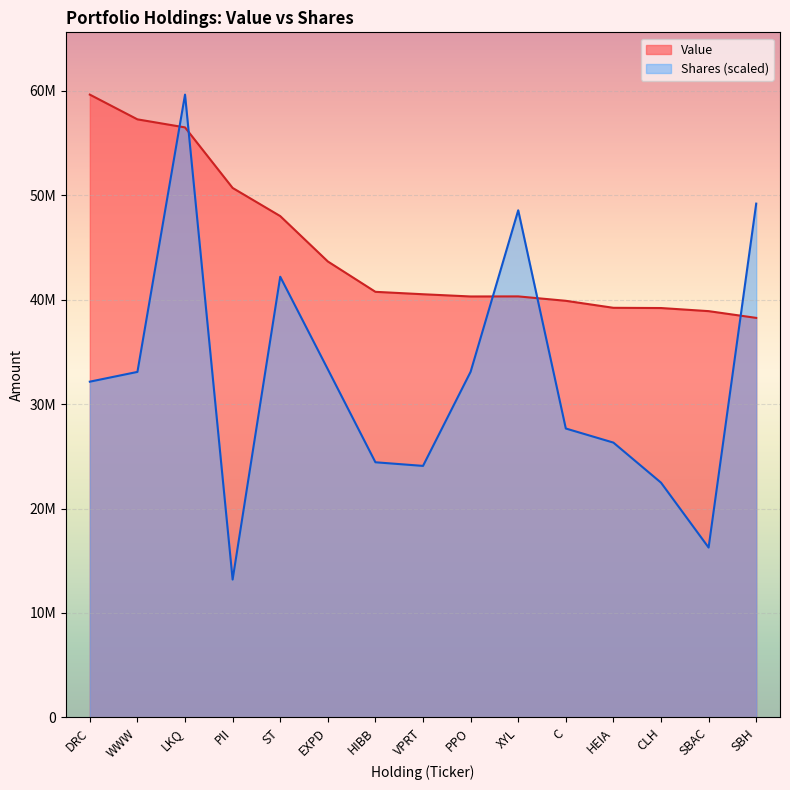

At which category does the chart reach its peak across all series?

DRC